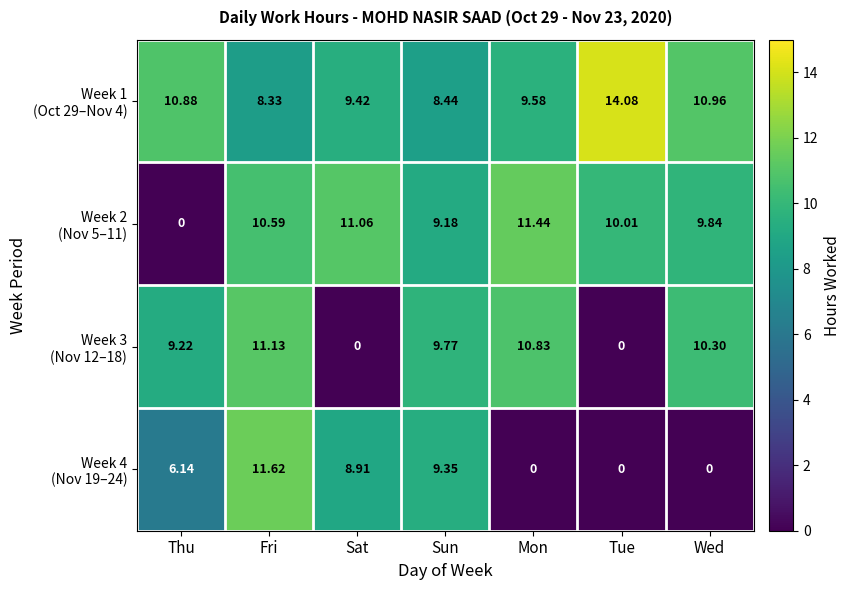

Which category has the highest value across all series?

Tue